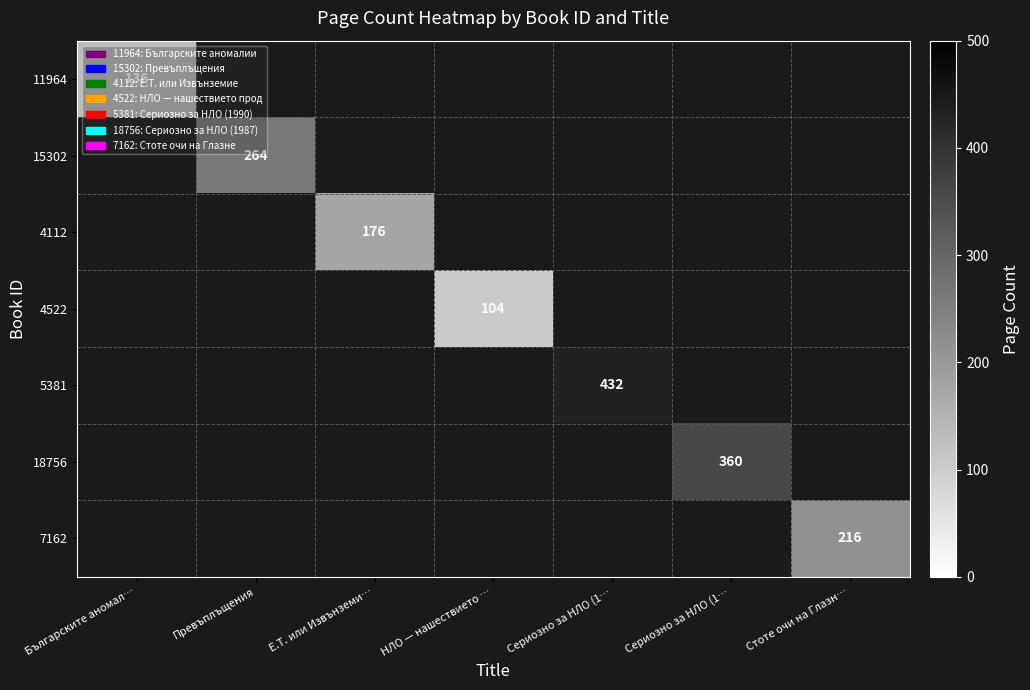

The value of 4112 at Е.Т. или Извънземи… is 176.0. True or false?

True